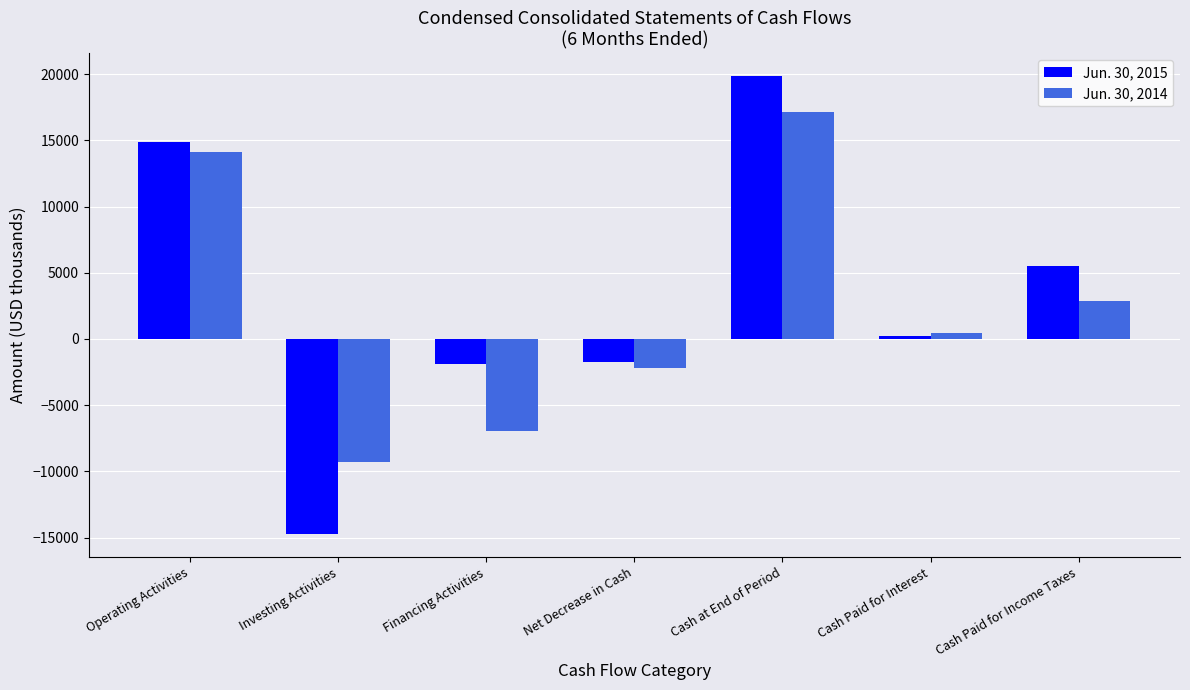

List the series in order of their overall mean, lowest first.

Jun. 30, 2014, Jun. 30, 2015